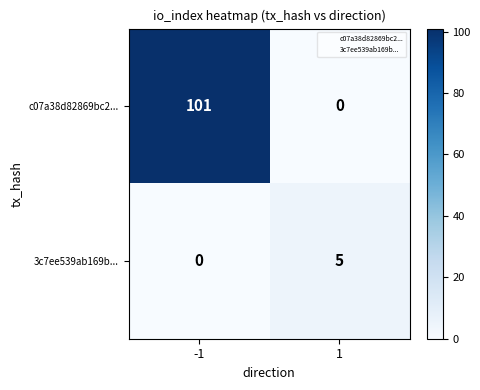

Read the 3c7ee539ab169b... value at 1.

5